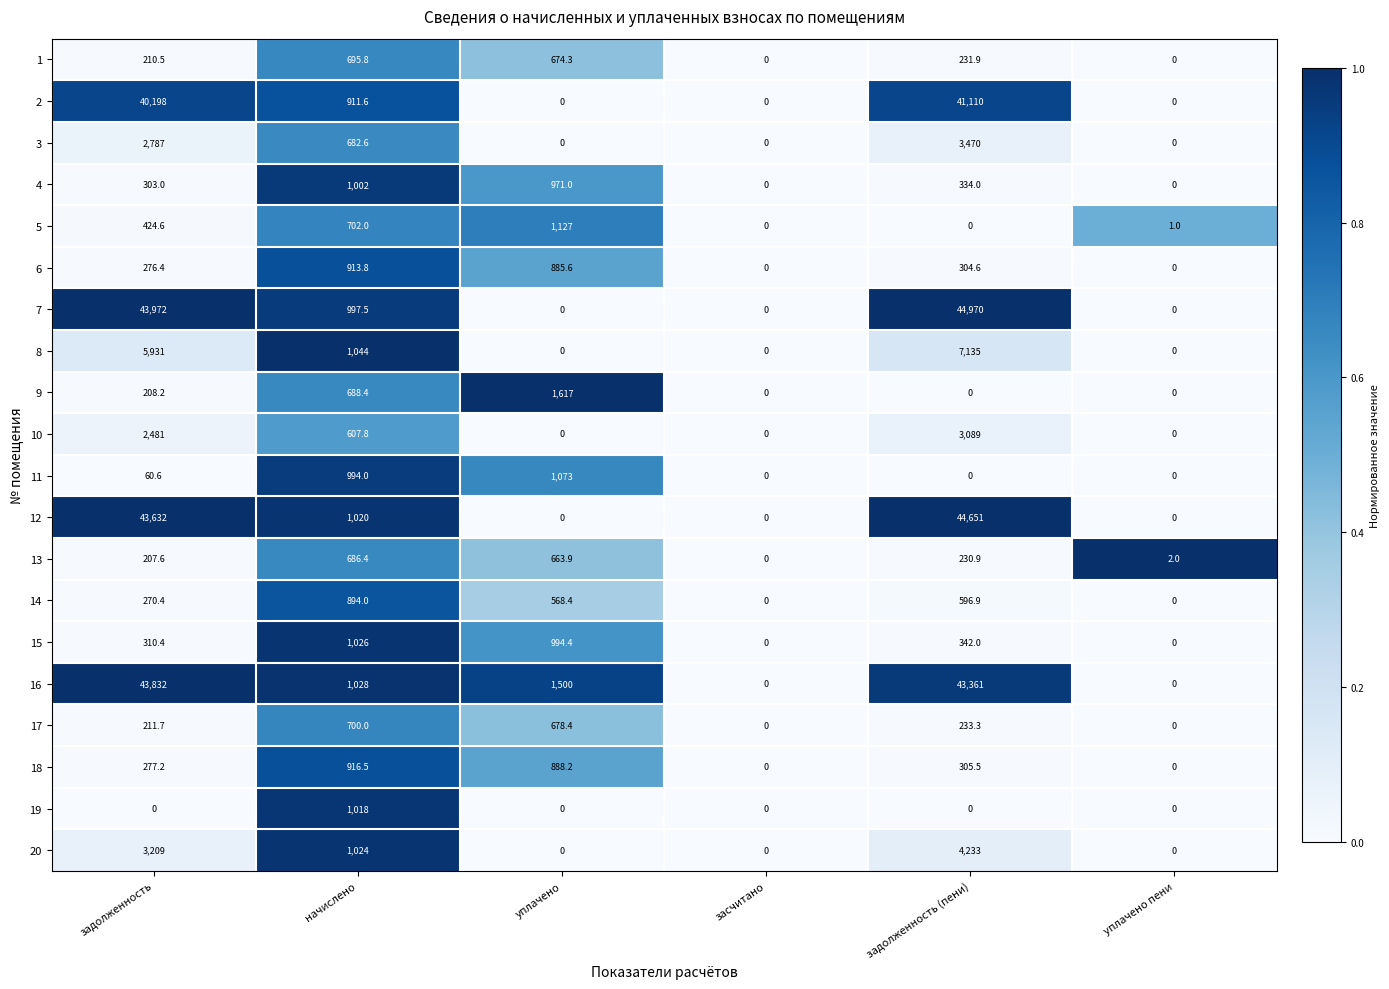

What is the approximate value of 18 at начислено?

916.5